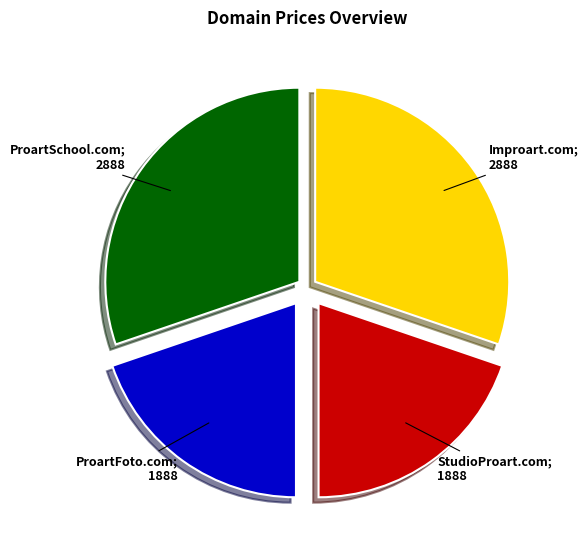

Is there a majority slice in this chart?

No